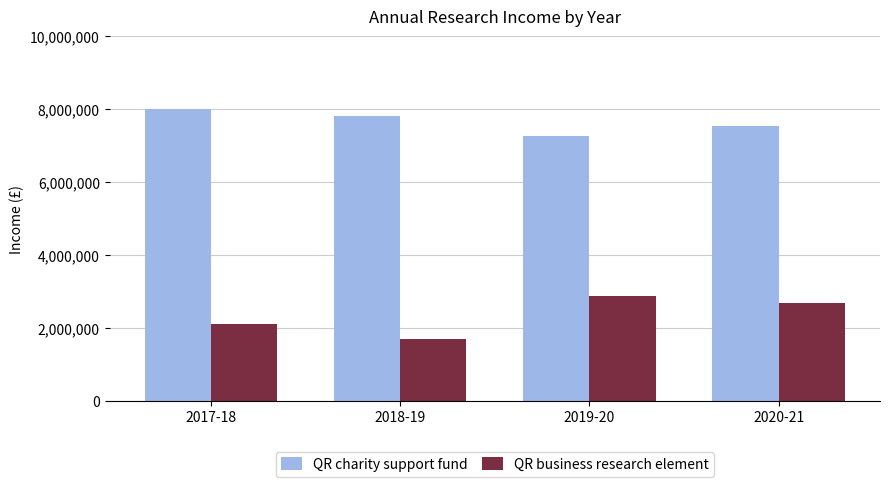

Reading left to right, what are all the values shown in this chart?

QR charity support fund: 8005000	7816000	7259000	7541000
QR business research element: 2126000	1702000	2880000	2695000